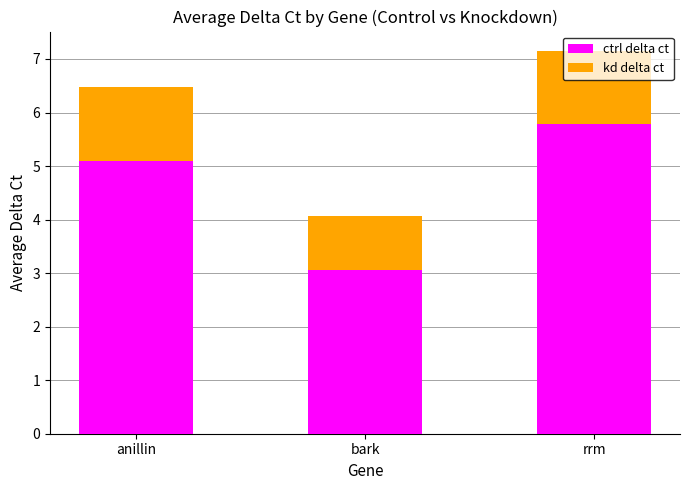

At which label does ctrl delta ct first exceed 5?

anillin